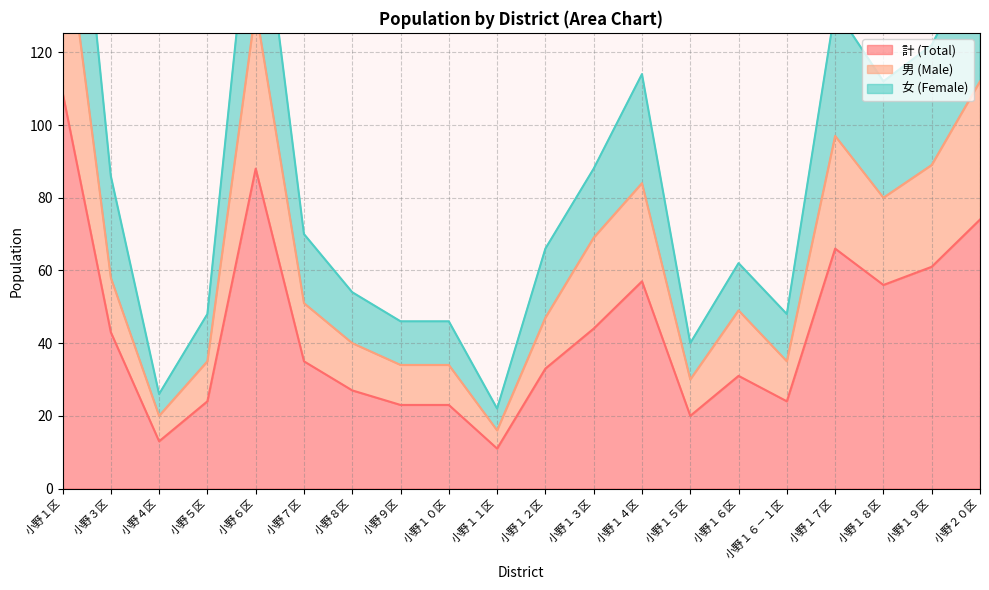

What is the difference between the highest and lowest values at 小野１７区?

66